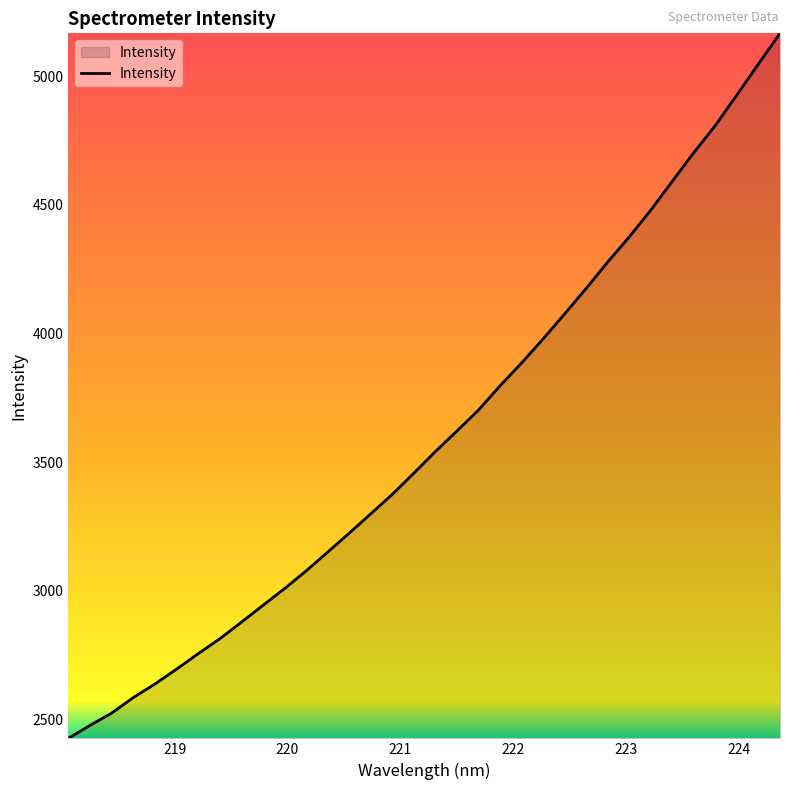

What is the maximum value shown in the chart?

5166.5